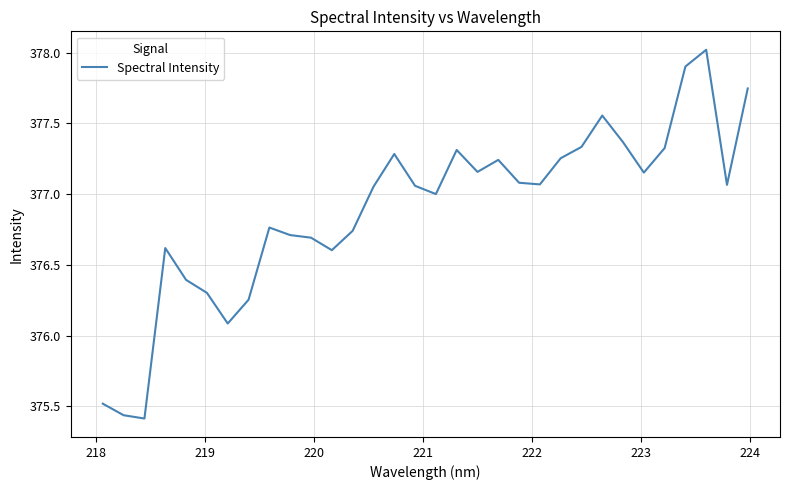

Does the chart have visible grid lines?

Yes